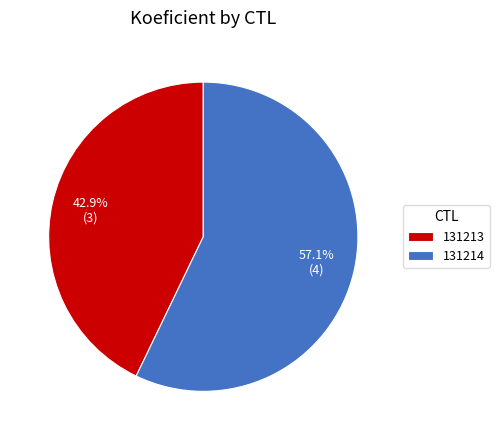

Count the number of slices in the pie.

2